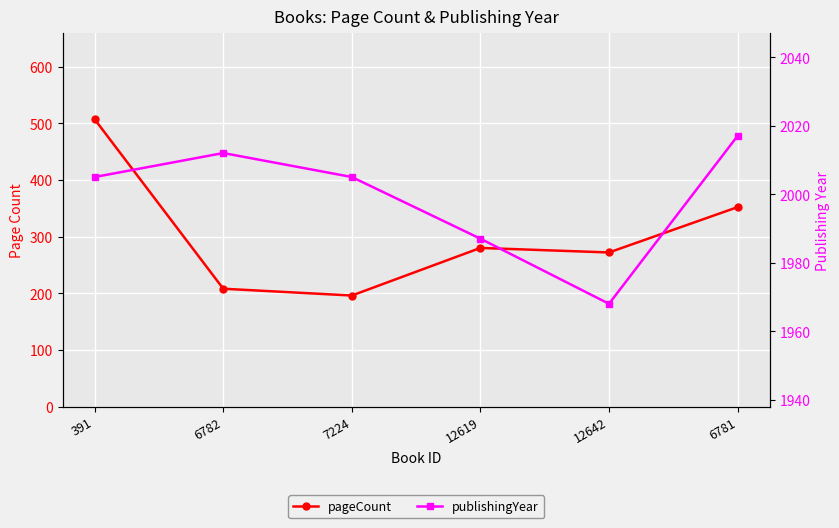

Which series changed the most between 391 and 12619?

pageCount